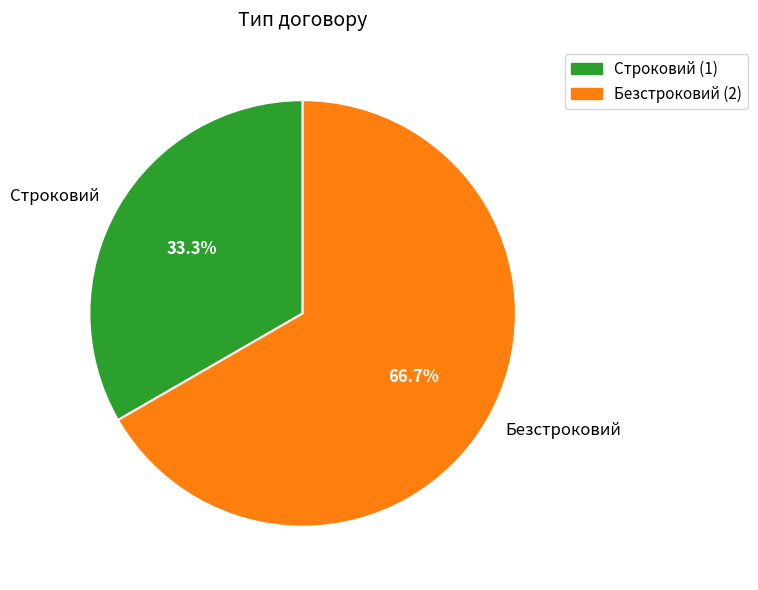

Does Безстроковий account for over 50% of the chart?

Yes